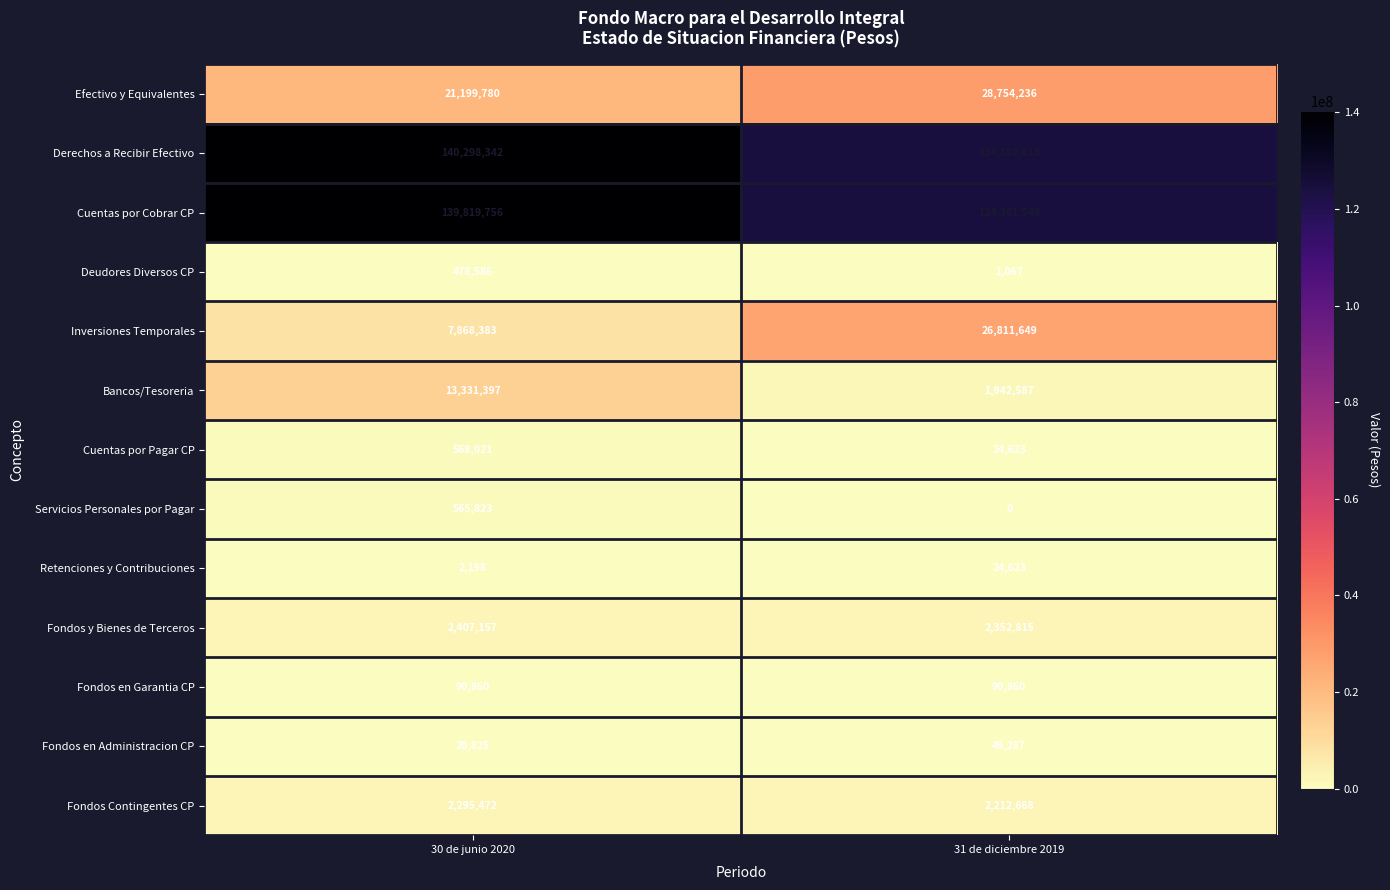

Reading left to right, what are all the values shown in this chart?

Efectivo y Equivalentes: 21199780	28754236
Derechos a Recibir Efectivo: 140298342	124382613
Cuentas por Cobrar CP: 139819756	124381546
Deudores Diversos CP: 478586	1067
Inversiones Temporales: 7868383	26811649
Bancos/Tesoreria: 13331397	1942587
Cuentas por Pagar CP: 568021	24623
Servicios Personales por Pagar: 565823	0
Retenciones y Contribuciones: 2198	24623
Fondos y Bienes de Terceros: 2407157	2352815
Fondos en Garantia CP: 90860	90860
Fondos en Administracion CP: 20825	49287
Fondos Contingentes CP: 2295472	2212668